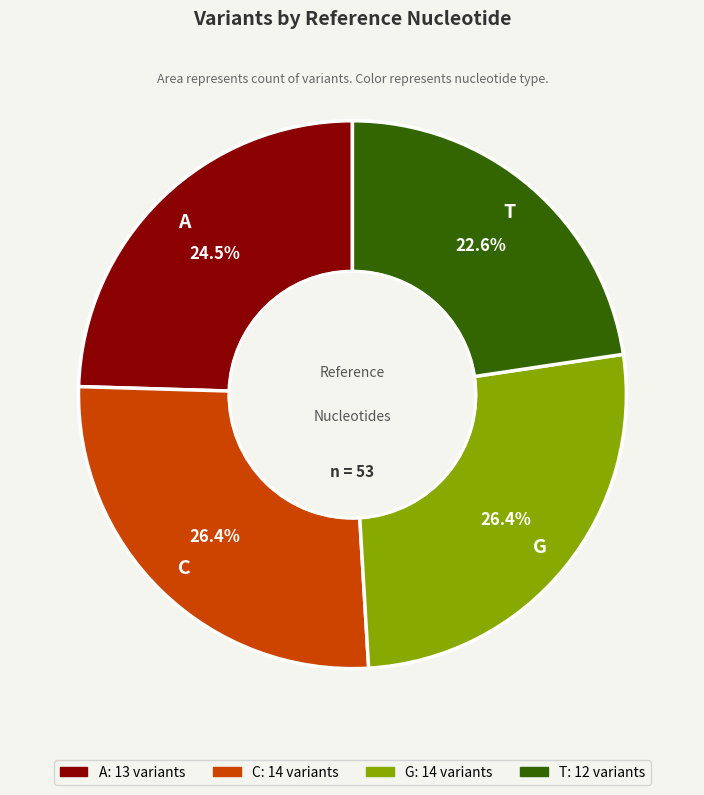

To the nearest percent, what is the difference between the G and A slice percentages?

2%